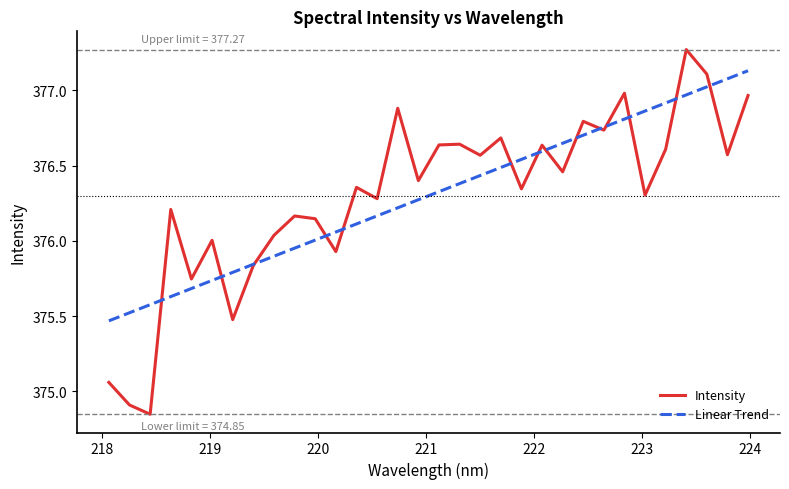

Which series has the widest spread of values?

Intensity